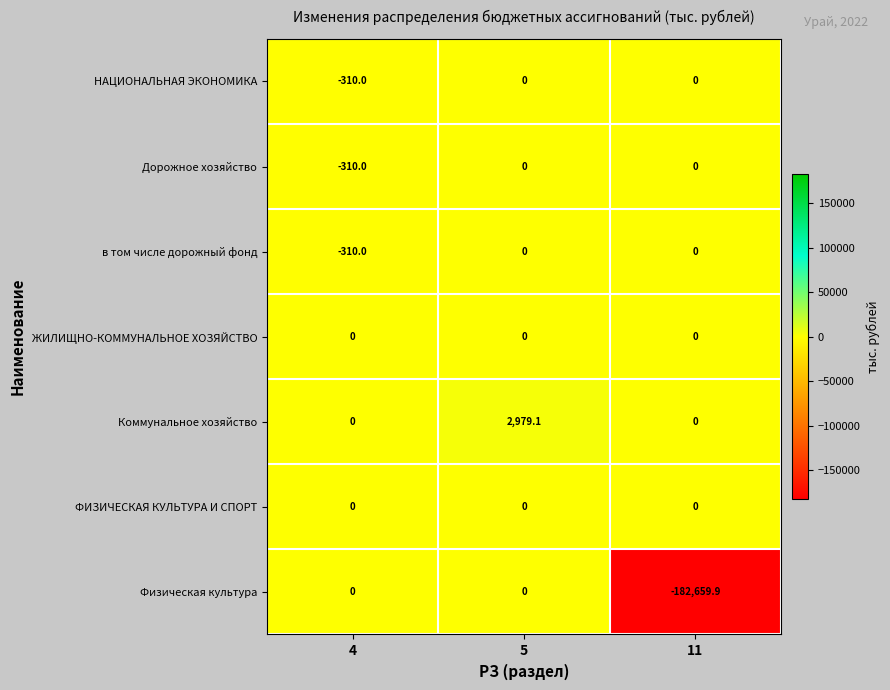

How many categories are shown in the chart?

3